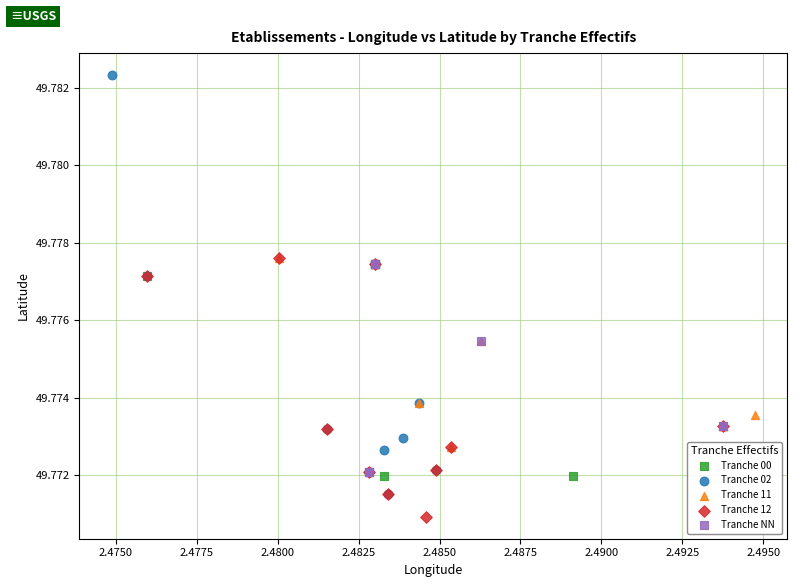

What are all the series names shown in the legend?

Tranche 00, Tranche 02, Tranche 11, Tranche 12, Tranche NN